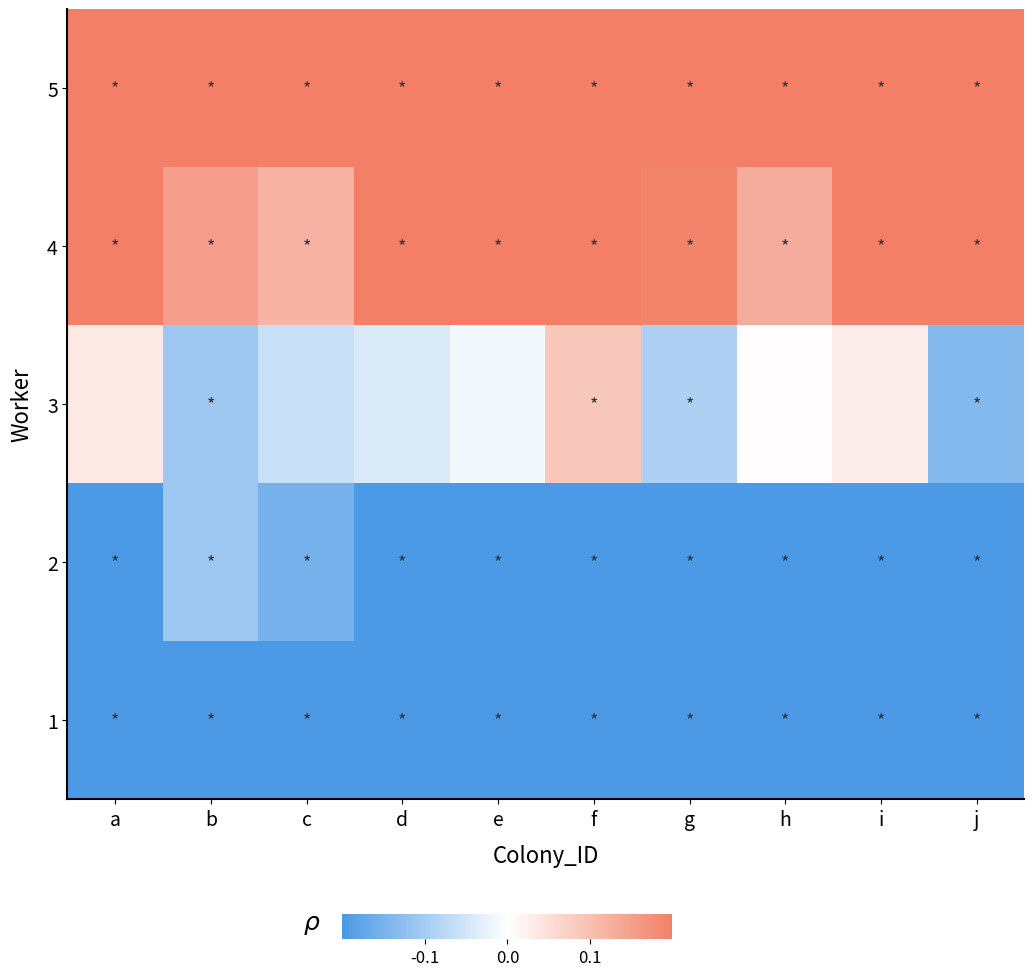

How many distinct data groups are displayed?

5